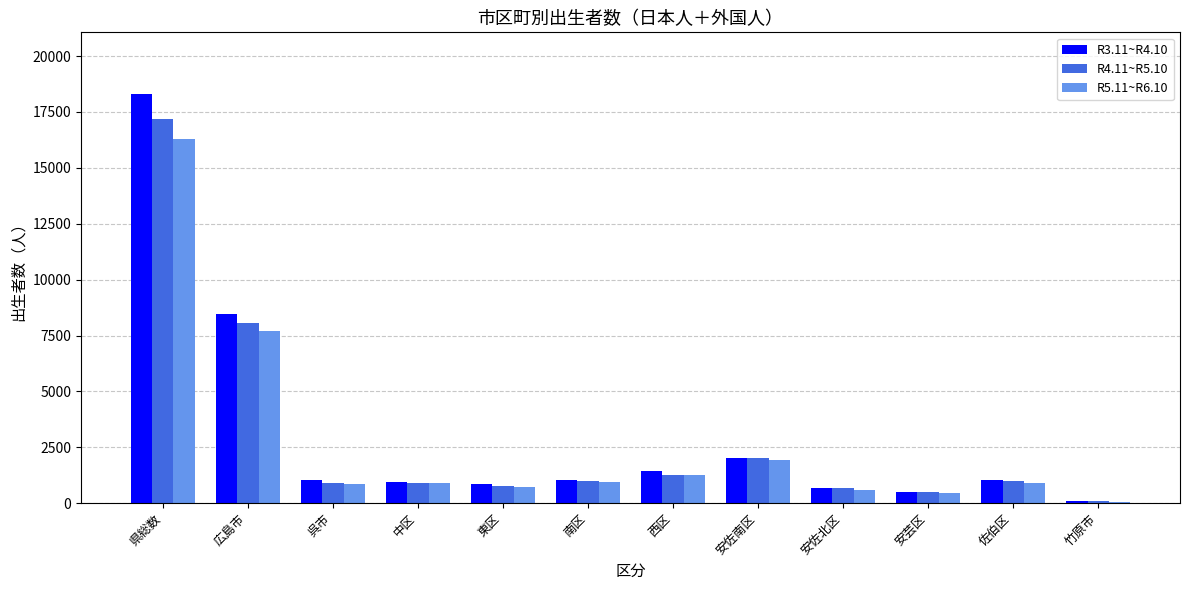

What position from the left is 安佐南区?

8